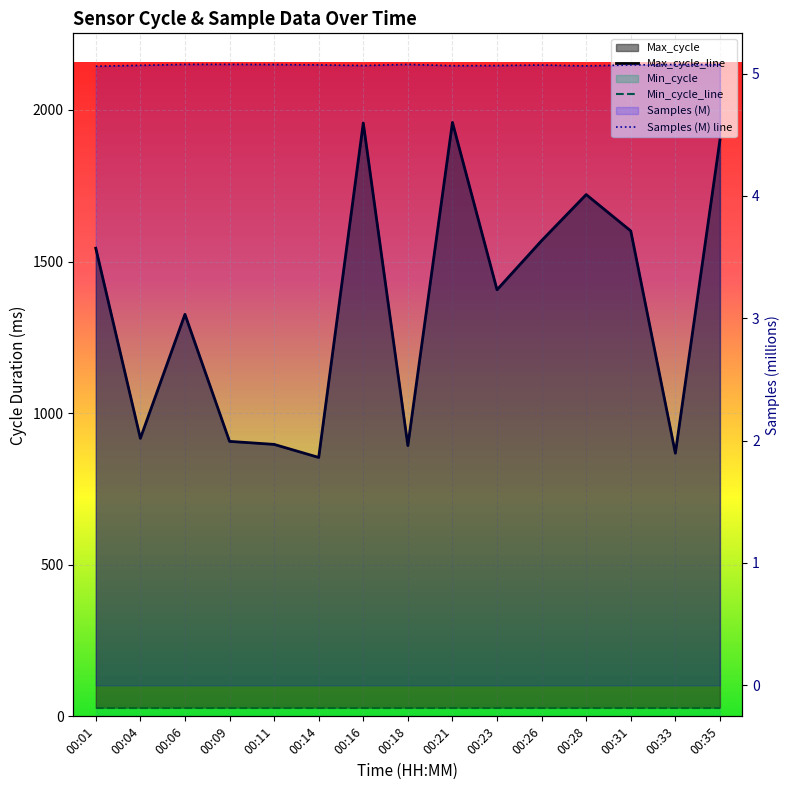

What is the difference between the highest and lowest values at 00:11?

891.9